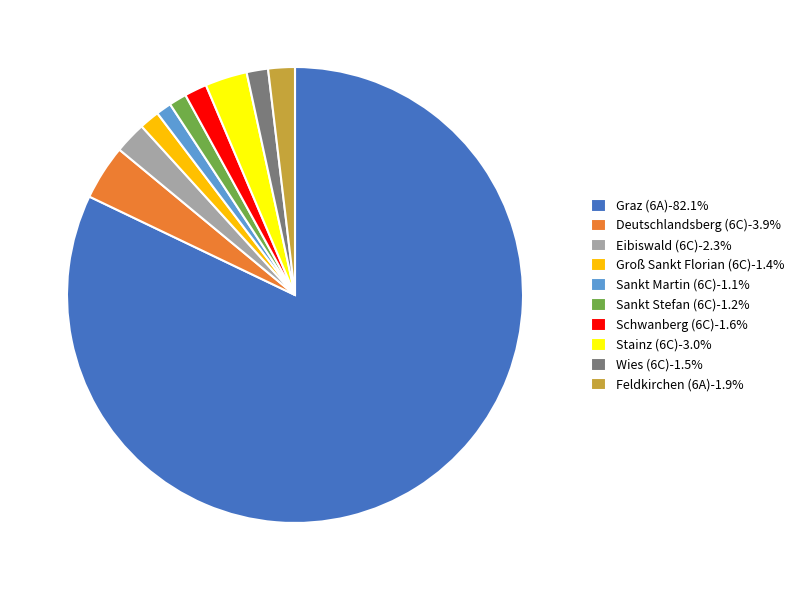

What is the largest slice in the pie chart?

Graz (6A)